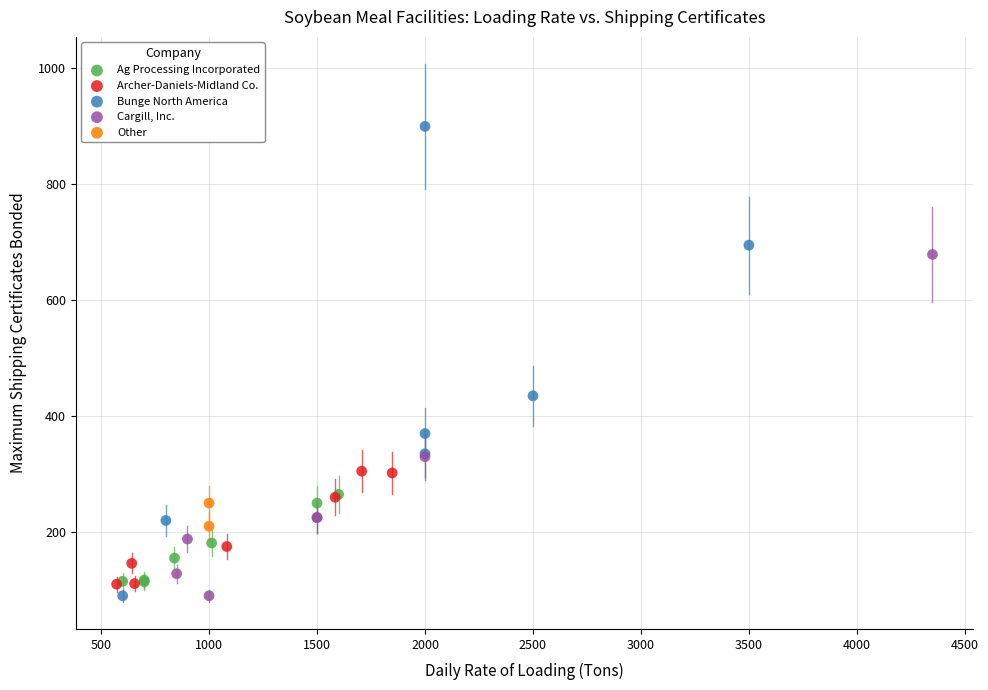

What are all the series names shown in the legend?

Ag Processing Incorporated, Archer-Daniels-Midland Co., Bunge North America, Cargill, Inc., Other